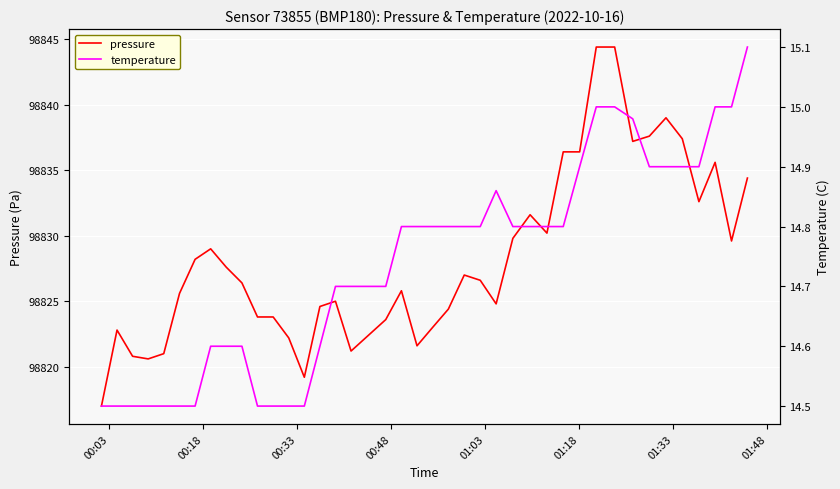

What is the lowest value of the pressure series?

98817.0